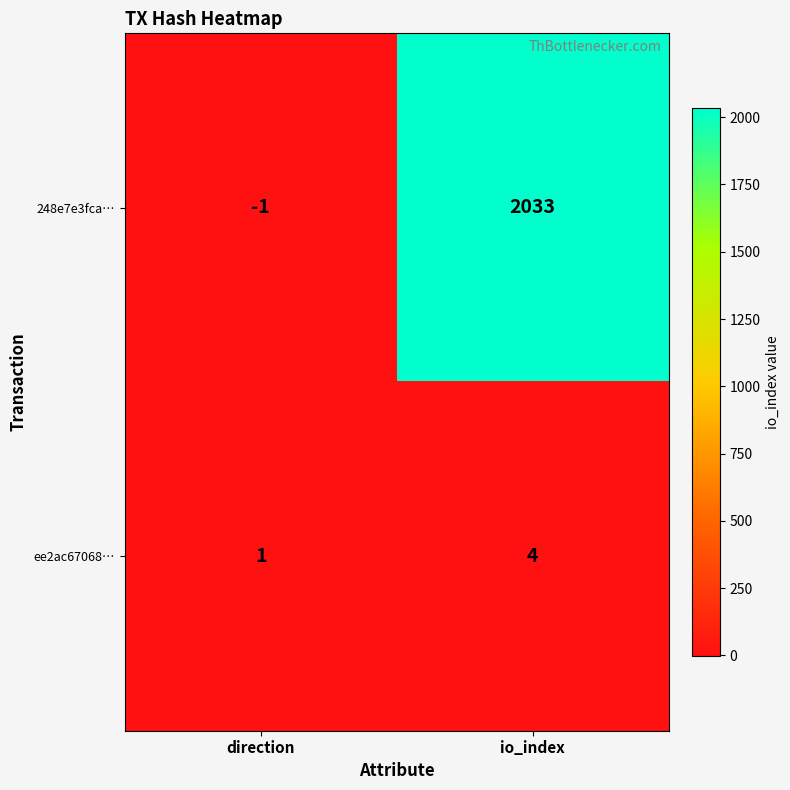

List the series in order of their peak value, highest first.

248e7e3fca…, ee2ac67068…